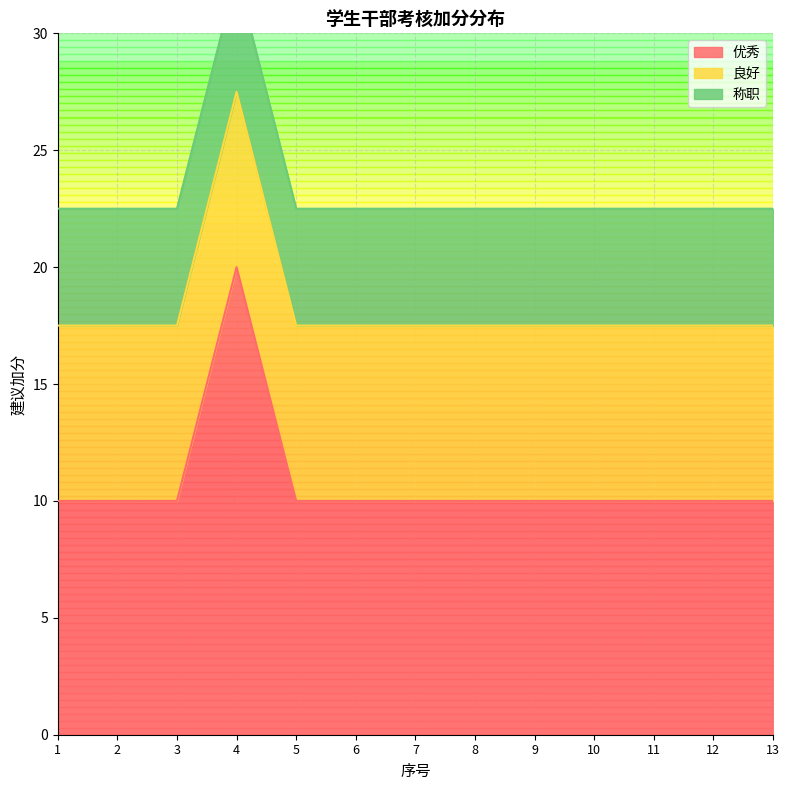

What is the maximum value for 优秀?

20